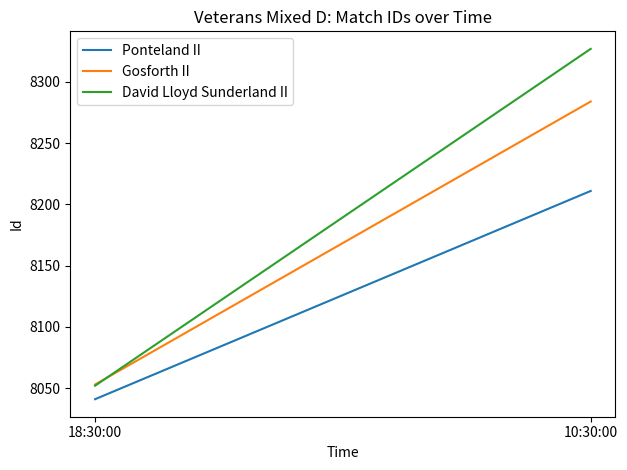

Reading left to right, list all the values displayed in this chart.

Ponteland II: 18:30:00=8041	10:30:00=8211
Gosforth II: 18:30:00=8053	10:30:00=8284
David Lloyd Sunderland II: 18:30:00=8052	10:30:00=8327